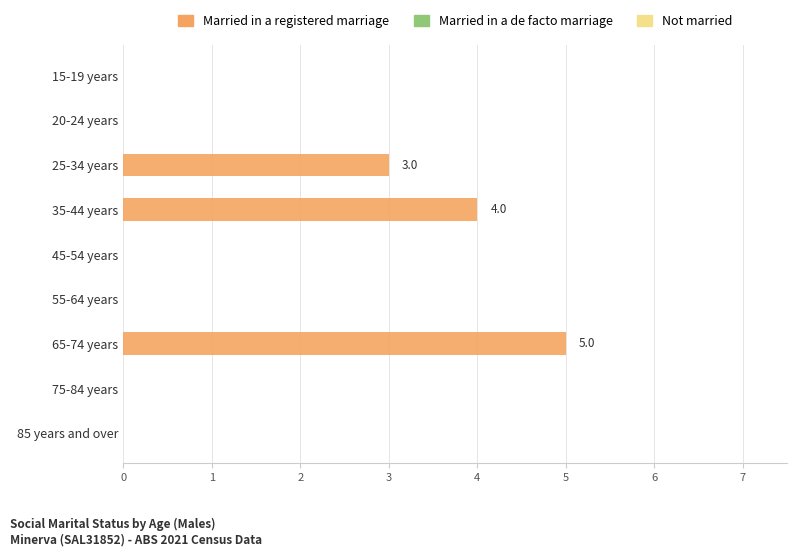

Is it true that the value at 75-84 years is 0?

True